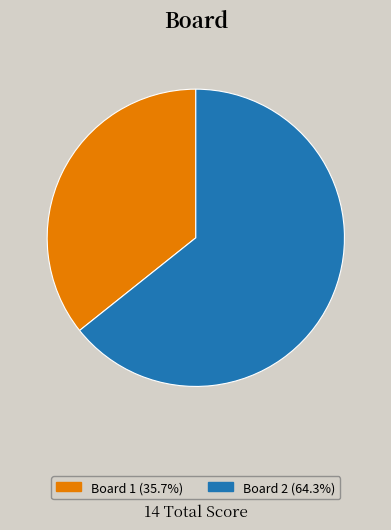

Is there a majority slice in this chart?

Yes